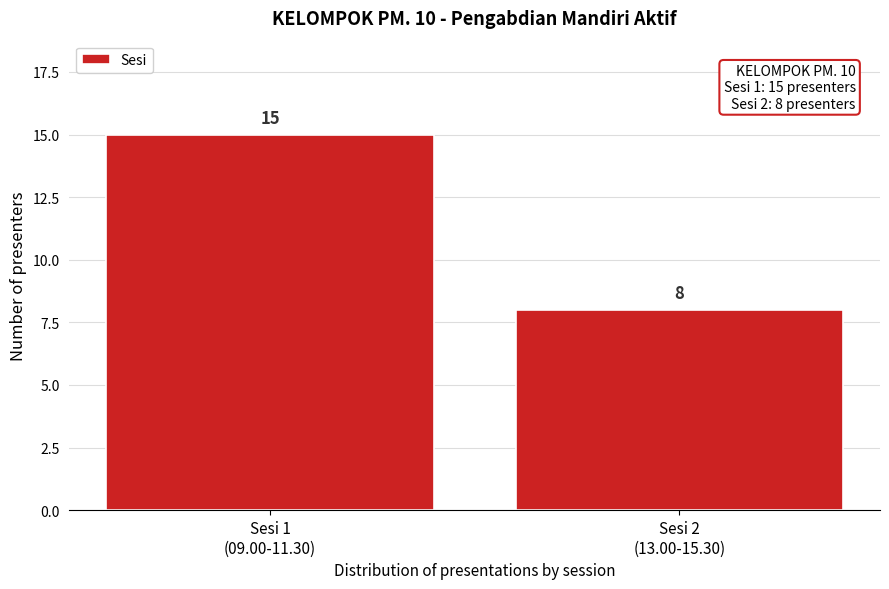

Reading left to right, what are all the values shown in this chart?

15	8